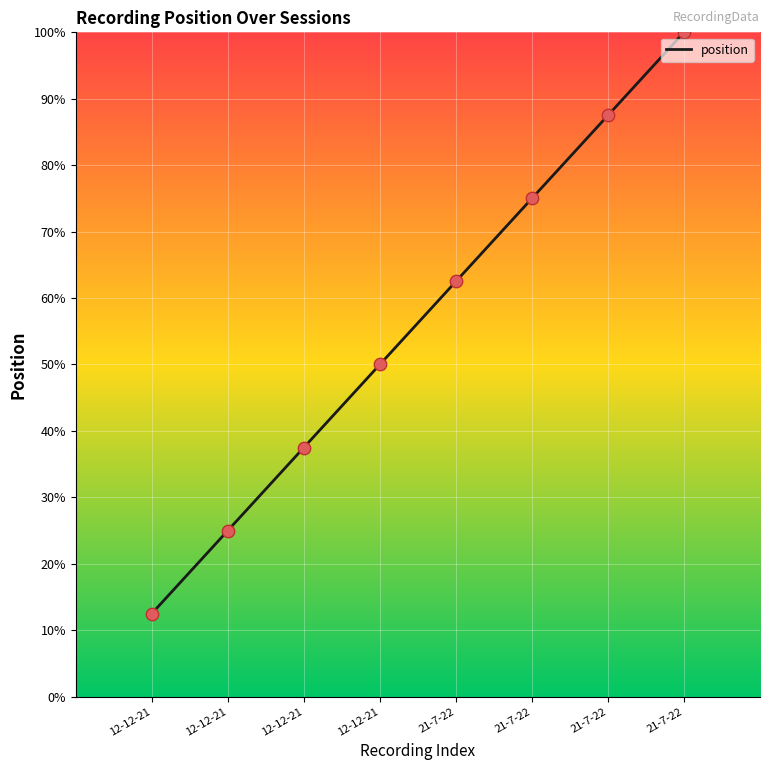

What is the change in value from 12-12-21 to 21-7-22?

+3.8